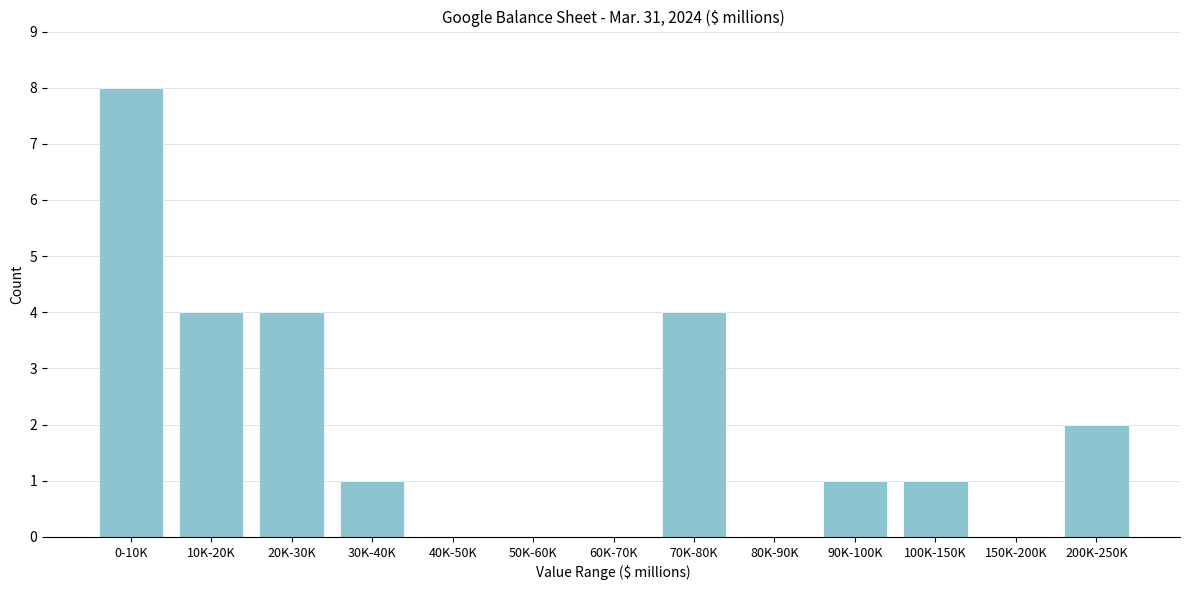

Reading left to right, list all the values displayed in this chart.

0-10K=8	10K-20K=4	20K-30K=4	30K-40K=1	40K-50K=0	50K-60K=0	60K-70K=0	70K-80K=4	80K-90K=0	90K-100K=1	100K-150K=1	150K-200K=0	200K-250K=2